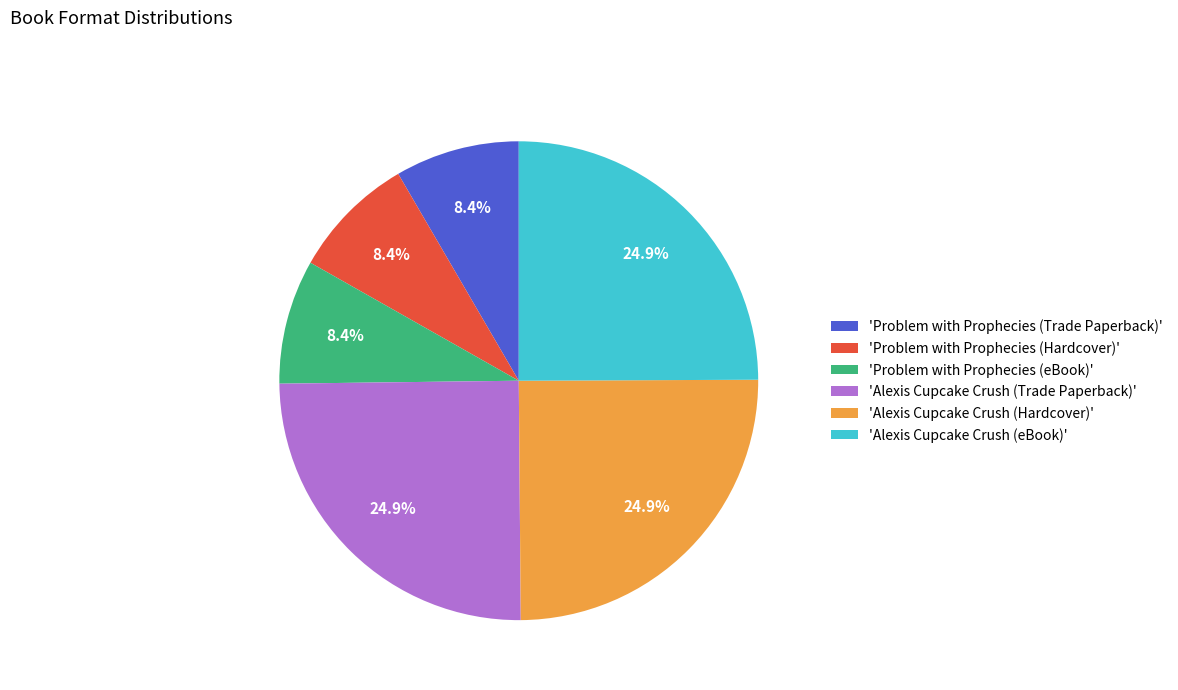

Is there a majority slice in this chart?

No